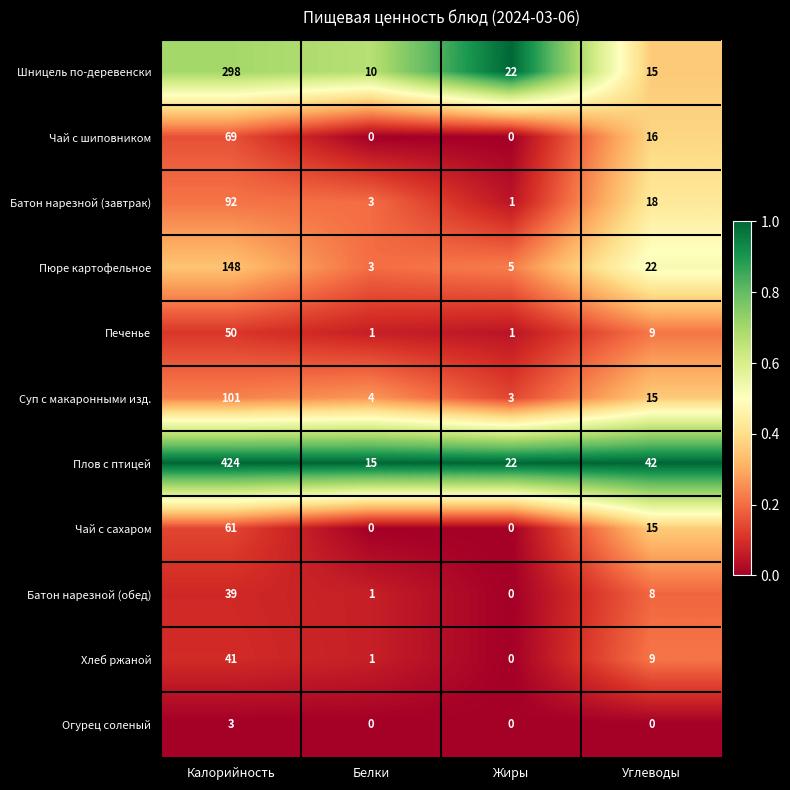

Which series has the largest total across all categories?

Плов с птицей